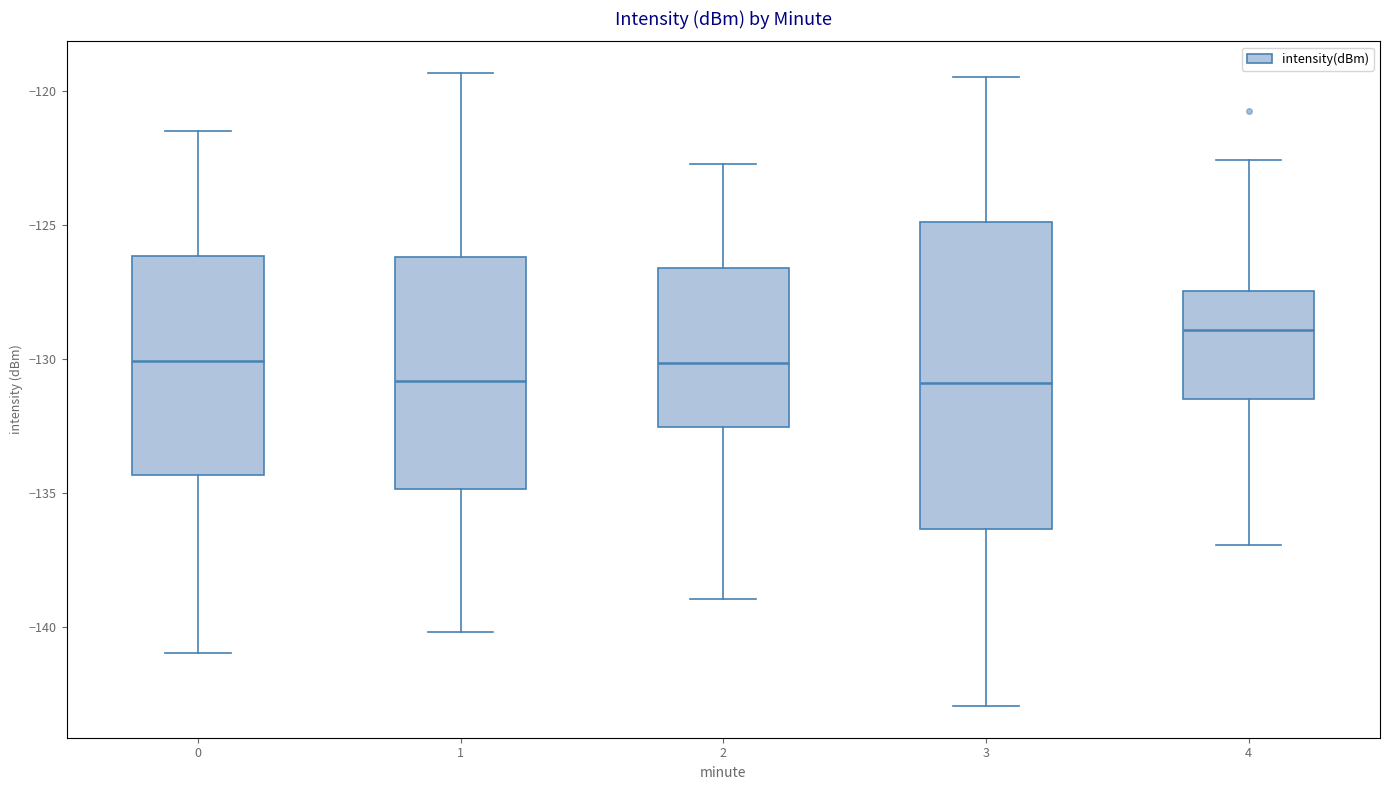

Reading left to right, transcribe this box plot: for each box, give where its median line is, the range the box spans, and where its two whiskers end, as read against the y-axis. The values are not printed on the chart, so give them approximately, as read against the axis.

0: median -130.0, box -134.5 to -126.0, whiskers -141.0 to -121.5
1: median -131.0, box -135.0 to -126.0, whiskers -140.0 to -119.5
2: median -130.0, box -132.5 to -126.5, whiskers -139.0 to -122.5
3: median -131.0, box -136.5 to -125.0, whiskers -143.0 to -119.5
4: median -129.0, box -131.5 to -127.5, whiskers -137.0 to -122.5